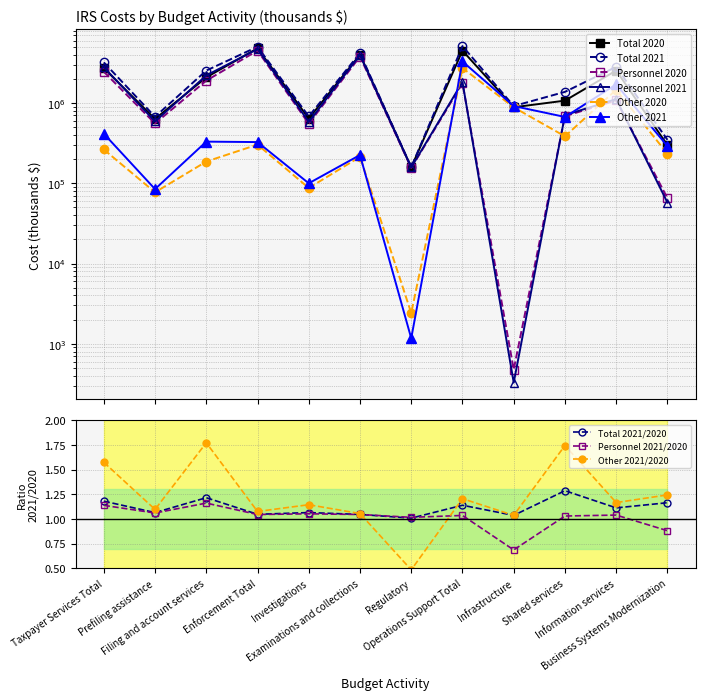

Between Investigations and Business Systems Modernization, which is larger?

Investigations